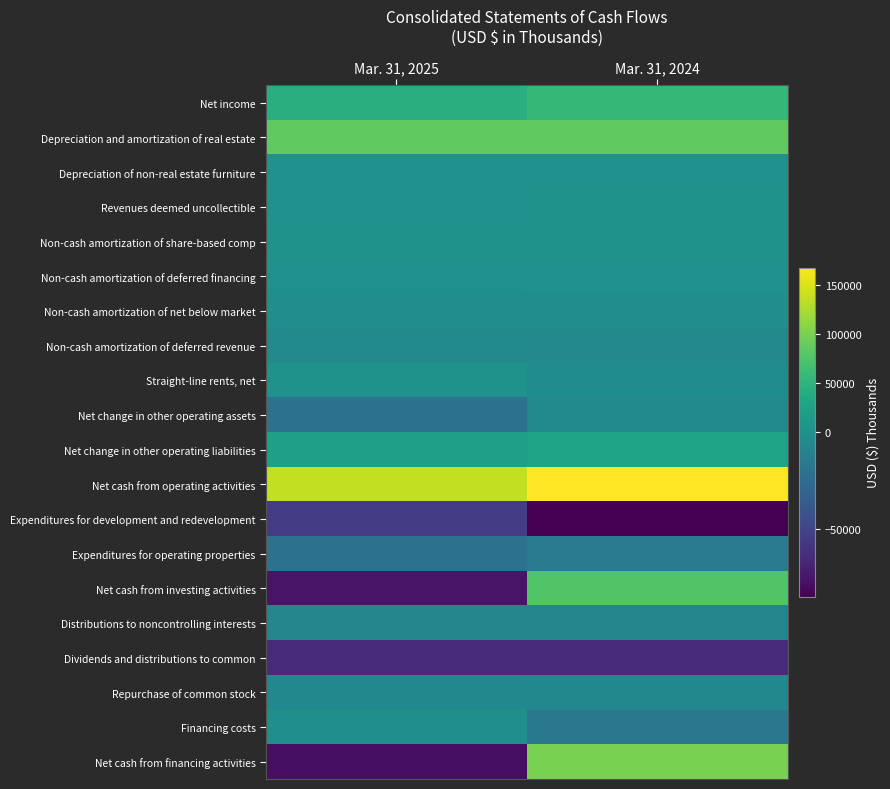

Reading right to left, extract all data points from this chart.

Net income: Mar. 31, 2024=55700	Mar. 31, 2025=43681
Depreciation and amortization of real estate: Mar. 31, 2024=86460	Mar. 31, 2025=85735
Depreciation of non-real estate furniture: Mar. 31, 2024=1571	Mar. 31, 2025=1384
Revenues deemed uncollectible: Mar. 31, 2024=3883	Mar. 31, 2025=621
Non-cash amortization of share-based comp: Mar. 31, 2024=3381	Mar. 31, 2025=3927
Non-cash amortization of deferred financing: Mar. 31, 2024=1757	Mar. 31, 2025=1219
Non-cash amortization of net below market: Mar. 31, 2024=-904	Mar. 31, 2025=-846
Non-cash amortization of deferred revenue: Mar. 31, 2024=-4969	Mar. 31, 2025=-3688
Straight-line rents, net: Mar. 31, 2024=-2123	Mar. 31, 2025=4613
Net change in other operating assets: Mar. 31, 2024=-3594	Mar. 31, 2025=-21886
Net change in other operating liabilities: Mar. 31, 2024=26445	Mar. 31, 2025=21888
Net cash from operating activities: Mar. 31, 2024=167869	Mar. 31, 2025=136921
Expenditures for development and redevelopment: Mar. 31, 2024=-85495	Mar. 31, 2025=-55347
Expenditures for operating properties: Mar. 31, 2024=-15981	Mar. 31, 2025=-21313
Net cash from investing activities: Mar. 31, 2024=76849	Mar. 31, 2025=-76660
Distributions to noncontrolling interests: Mar. 31, 2024=-6890	Mar. 31, 2025=-7226
Dividends and distributions to common: Mar. 31, 2024=-63931	Mar. 31, 2025=-64366
Repurchase of common stock: Mar. 31, 2024=-5898	Mar. 31, 2025=-6009
Financing costs: Mar. 31, 2024=-17192	Mar. 31, 2025=-100
Net cash from financing activities: Mar. 31, 2024=100126	Mar. 31, 2025=-79240